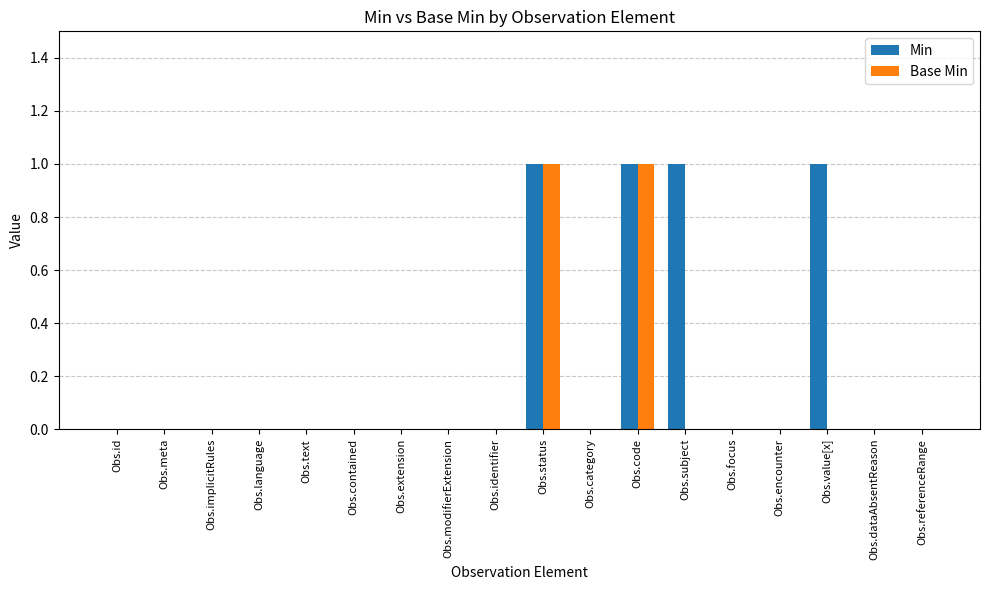

Which series has the largest total across all categories?

Min